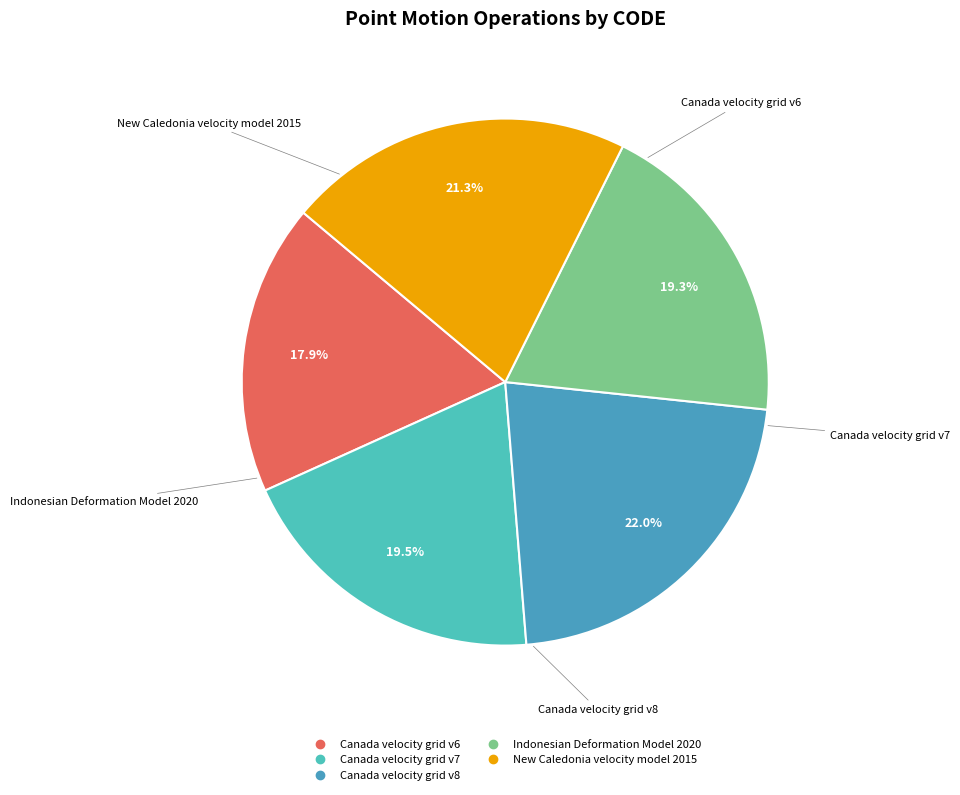

What is the ratio of the value at Canada velocity grid v7 to the value at Canada velocity grid v6?

1.1